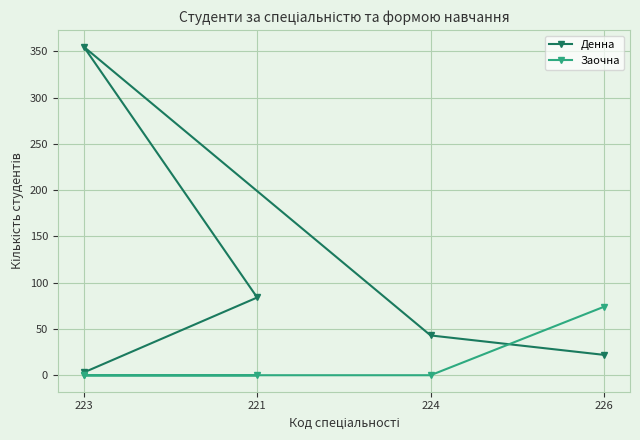

Where do Денна and Заочна first cross each other?

224 and 226